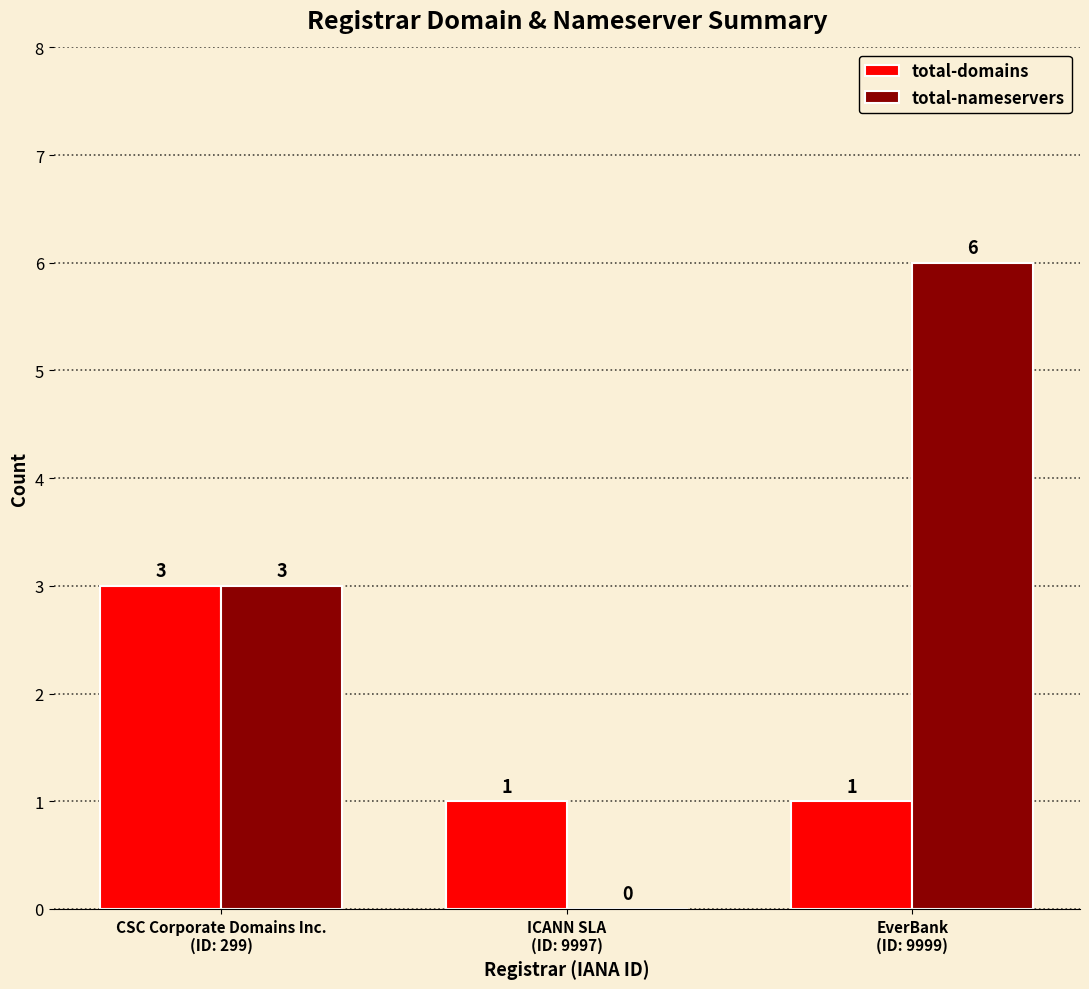

Are the bars grouped side by side (vs. stacked)?

Yes